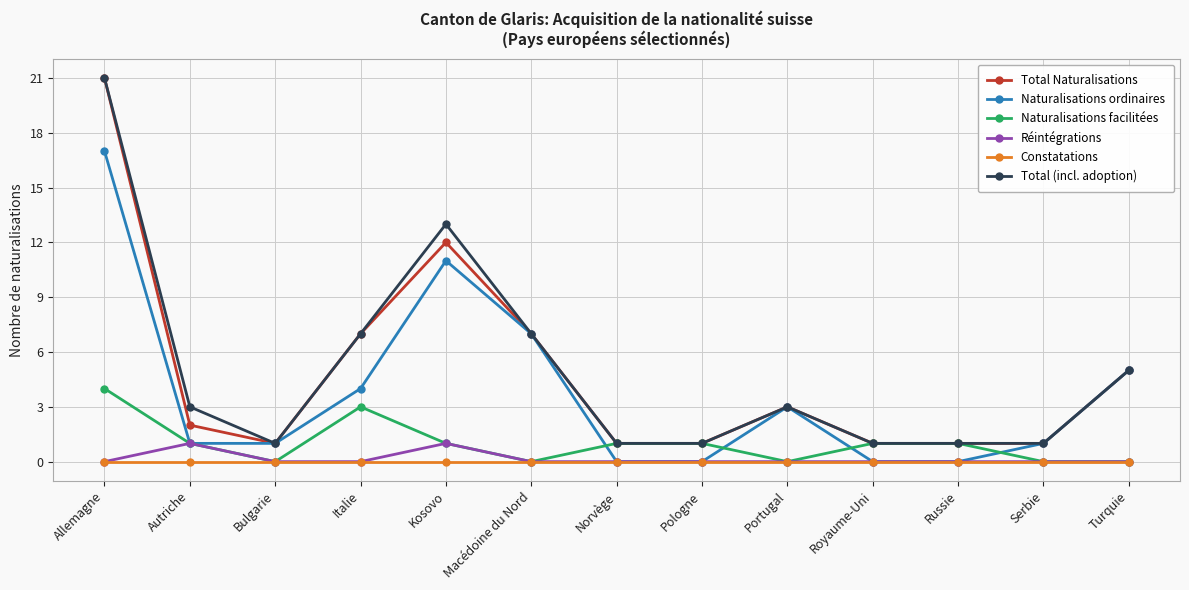

What is the sum of the Naturalisations facilitées values at Portugal and Royaume-Uni?

1